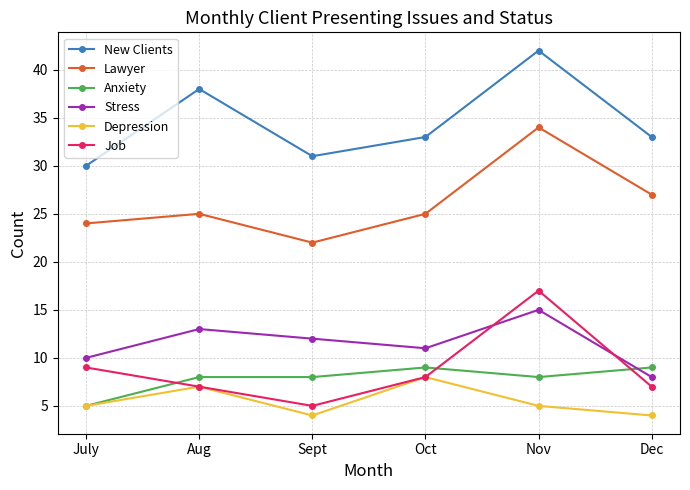

How many lines are shown in the chart?

6